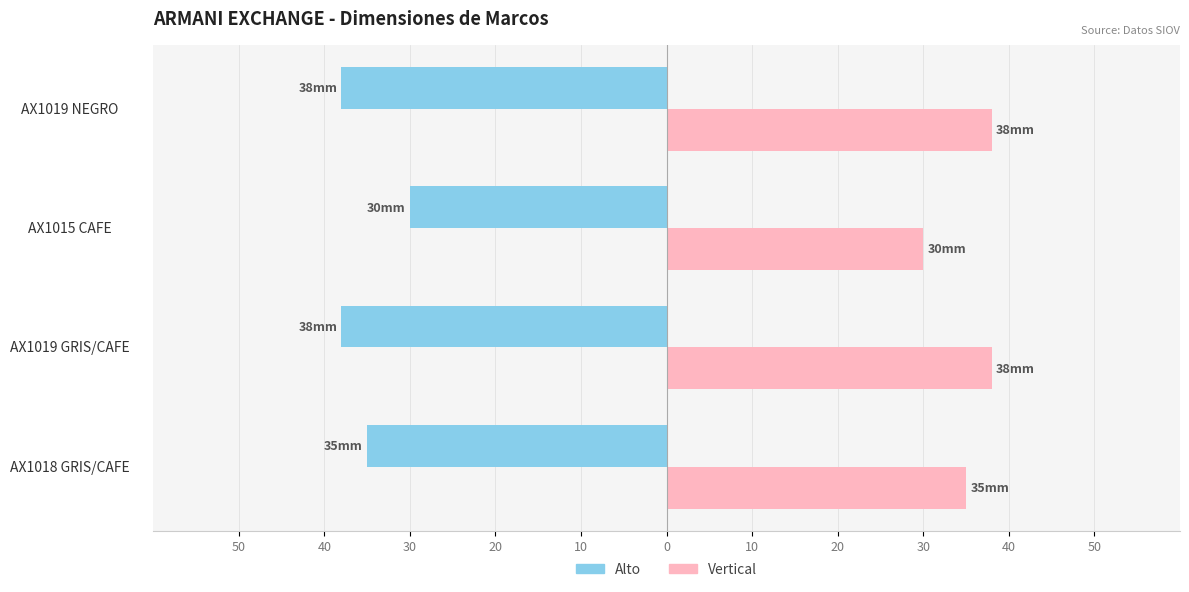

Between AX1019 GRIS/CAFE and AX1015 CAFE, which series saw the biggest shift?

Alto